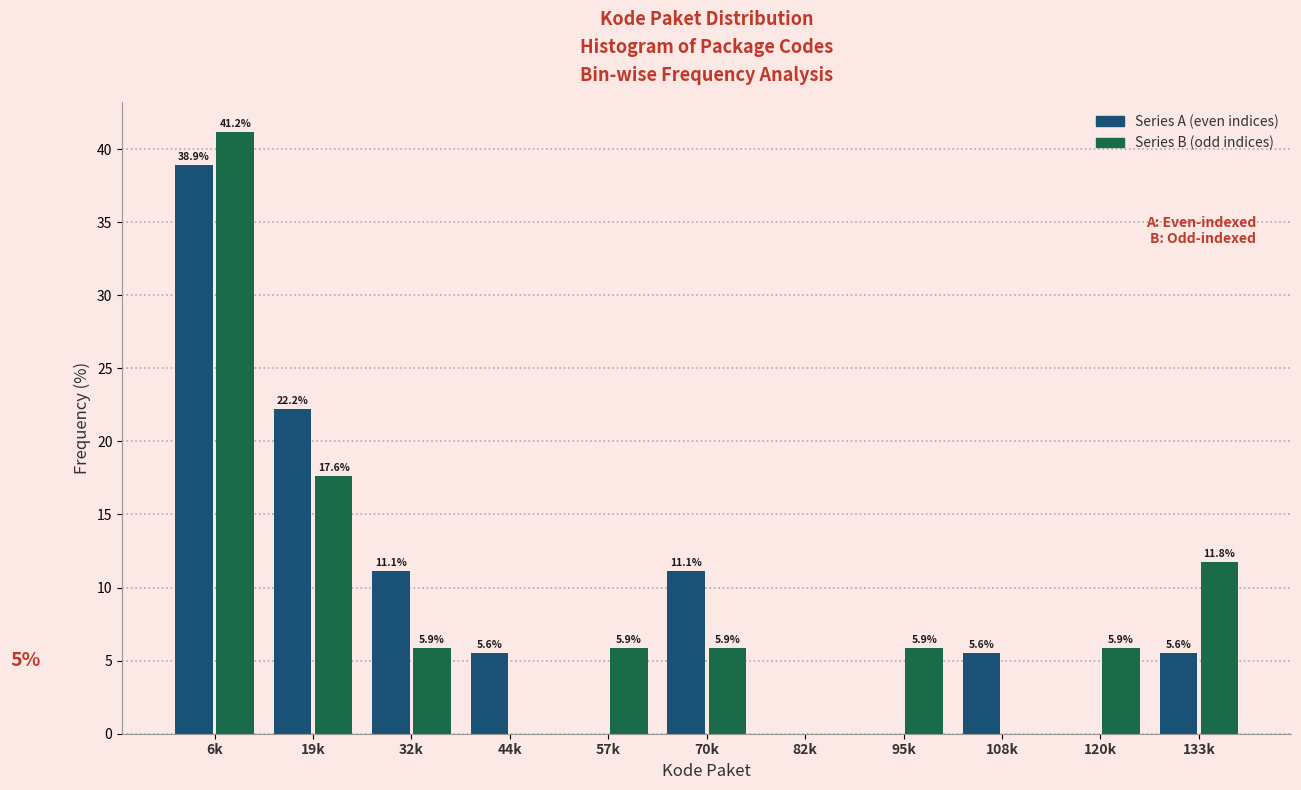

Reading left to right, extract all data points from this chart.

Series A (even indices): 6k=38.9	19k=22.2	32k=11.1	44k=5.6	57k=0.0	70k=11.1	82k=0.0	95k=0.0	108k=5.6	120k=0.0	133k=5.6
Series B (odd indices): 6k=41.2	19k=17.6	32k=5.9	44k=0.0	57k=5.9	70k=5.9	82k=0.0	95k=5.9	108k=0.0	120k=5.9	133k=11.8